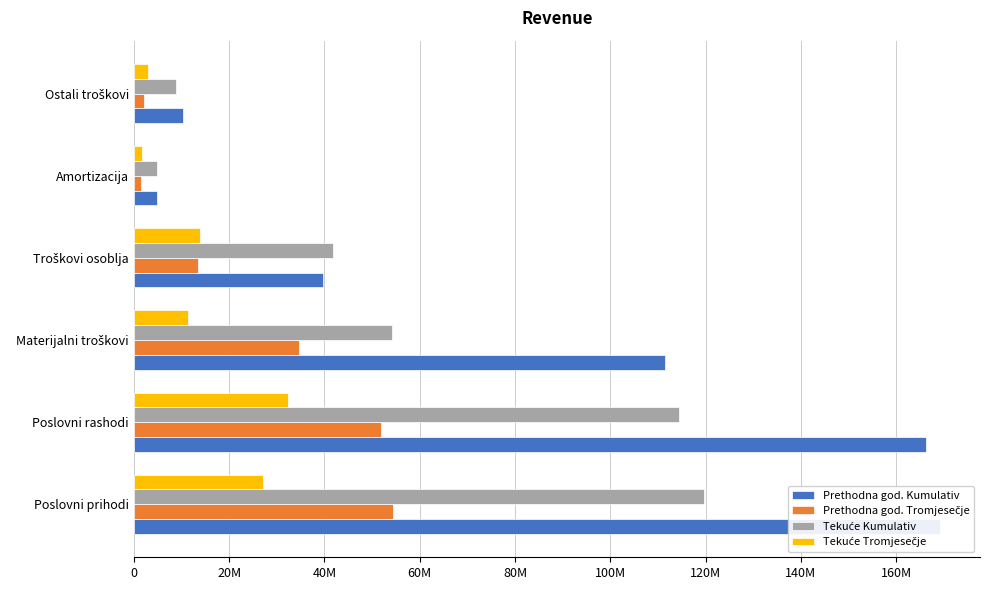

Which series changed the most between Poslovni rashodi and Ostali troškovi?

Prethodna god. Kumulativ